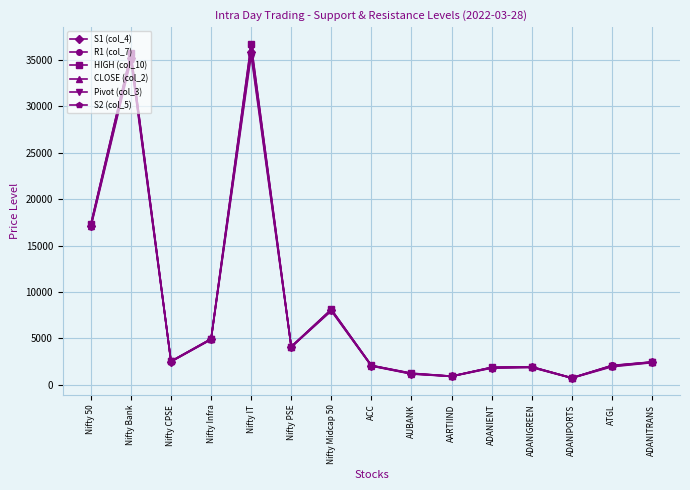

The value of HIGH (col_10) at Nifty IT is 61592.3. True or false?

False